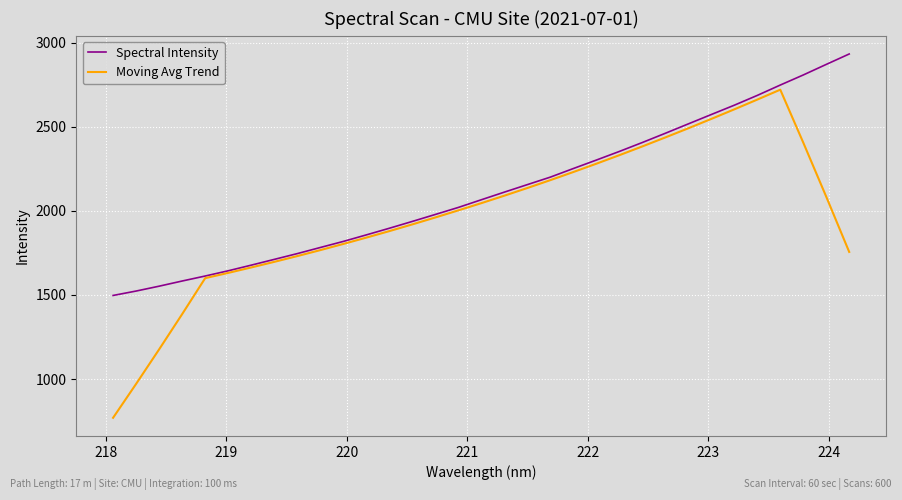

Which series has the widest spread of values?

Moving Avg Trend